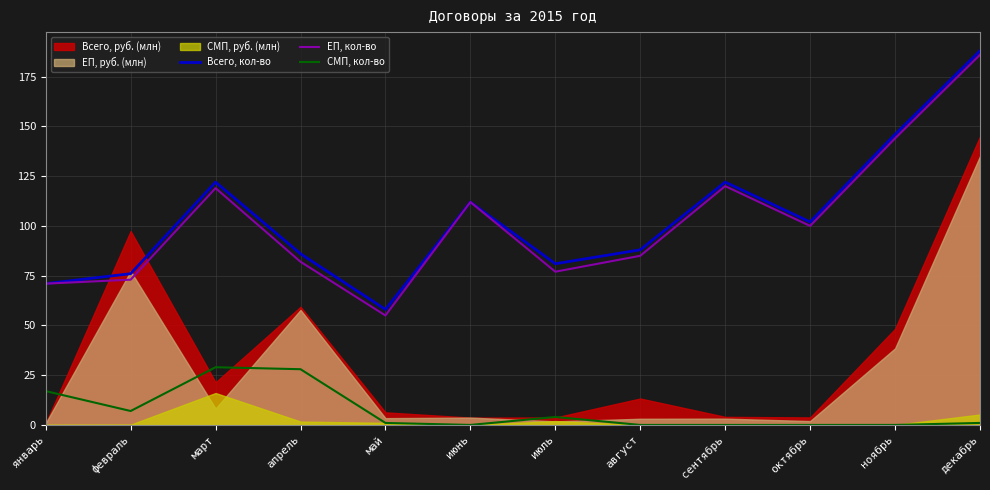

At which label does ЕП, кол-во reach its minimum?

май